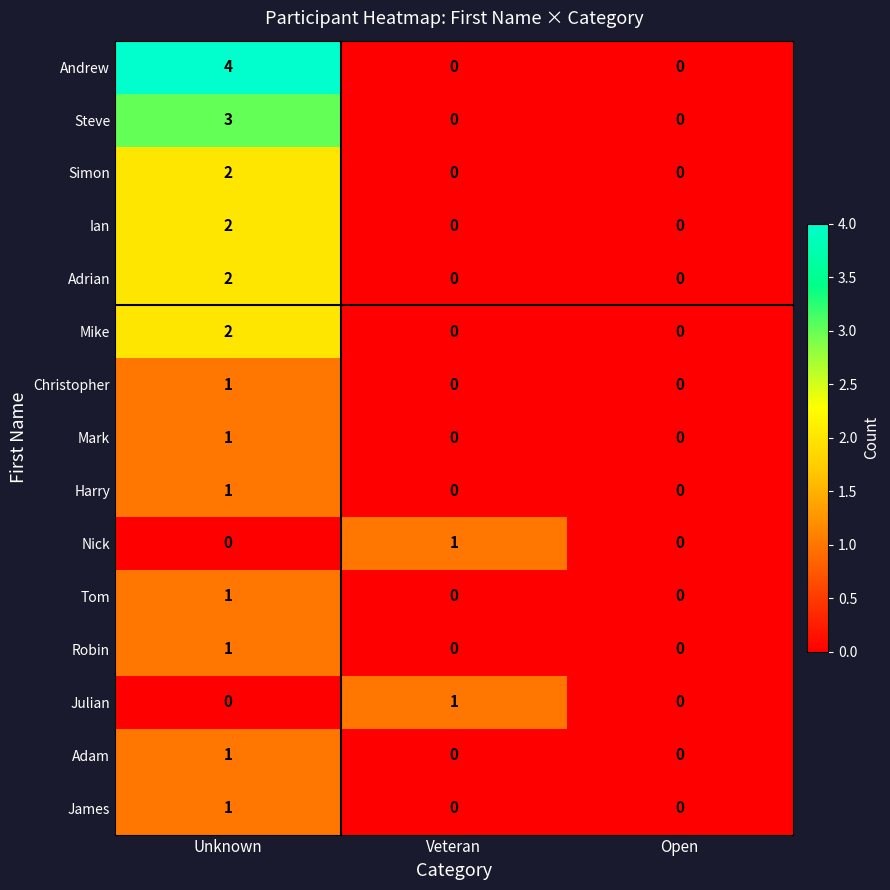

Count the Adam values in the range 0 to 1.

3